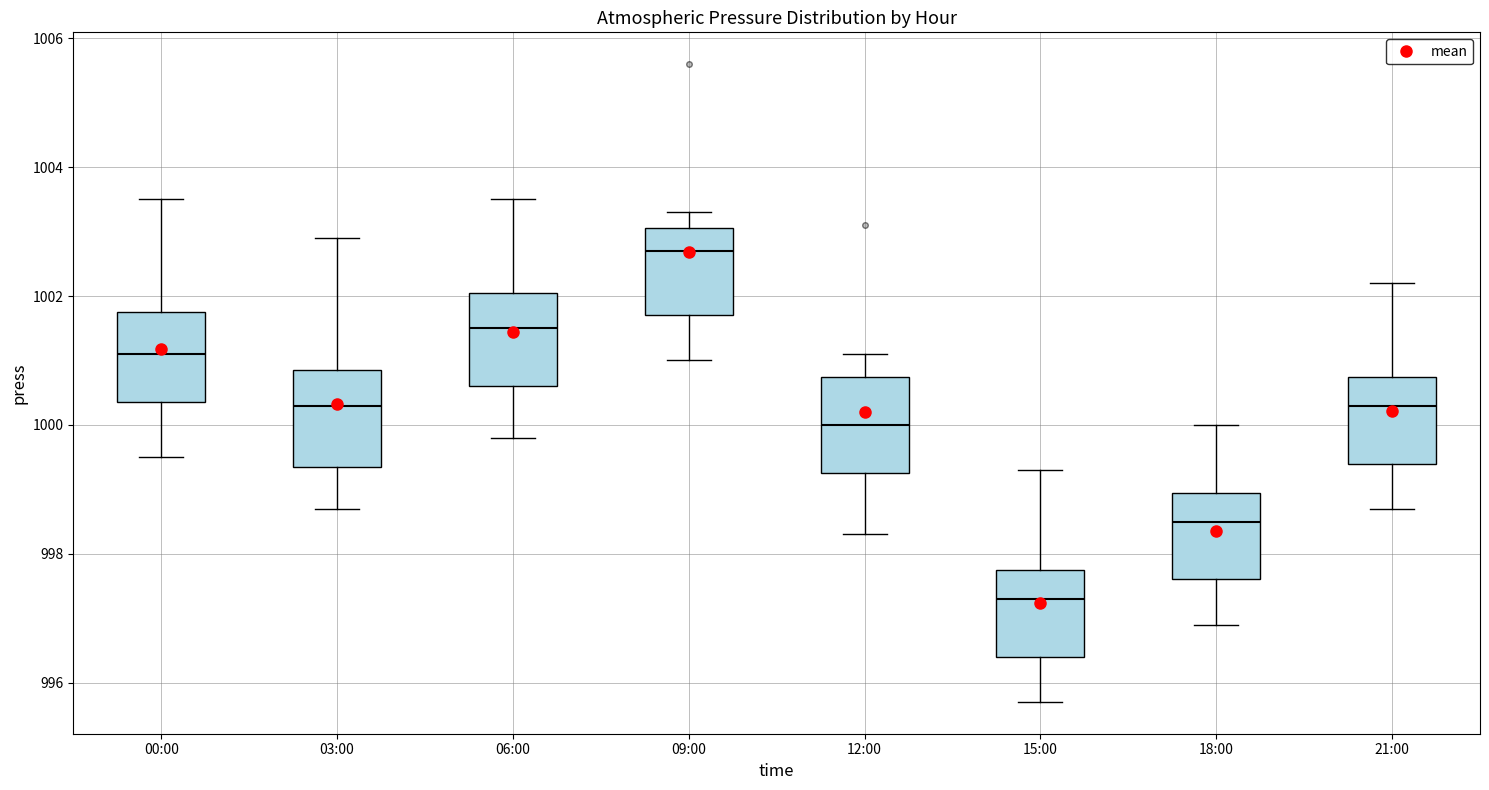

Reading left to right, transcribe this box plot: for each box, give where its median line is, the range the box spans, and where its two whiskers end, as read against the y-axis. The values are not printed on the chart, so give them approximately, as read against the axis.

00:00: median 1001.2, box 1000.4 to 1001.8, whiskers 999.6 to 1003.6
03:00: median 1000.4, box 999.4 to 1000.8, whiskers 998.8 to 1003.0
06:00: median 1001.6, box 1000.6 to 1002.0, whiskers 999.8 to 1003.6
09:00: median 1002.8, box 1001.8 to 1003.0, whiskers 1001.0 to 1003.4
12:00: median 1000.0, box 999.2 to 1000.8, whiskers 998.4 to 1001.2
15:00: median 997.4, box 996.4 to 997.8, whiskers 995.8 to 999.4
18:00: median 998.6, box 997.6 to 999.0, whiskers 997.0 to 1000.0
21:00: median 1000.4, box 999.4 to 1000.8, whiskers 998.8 to 1002.2